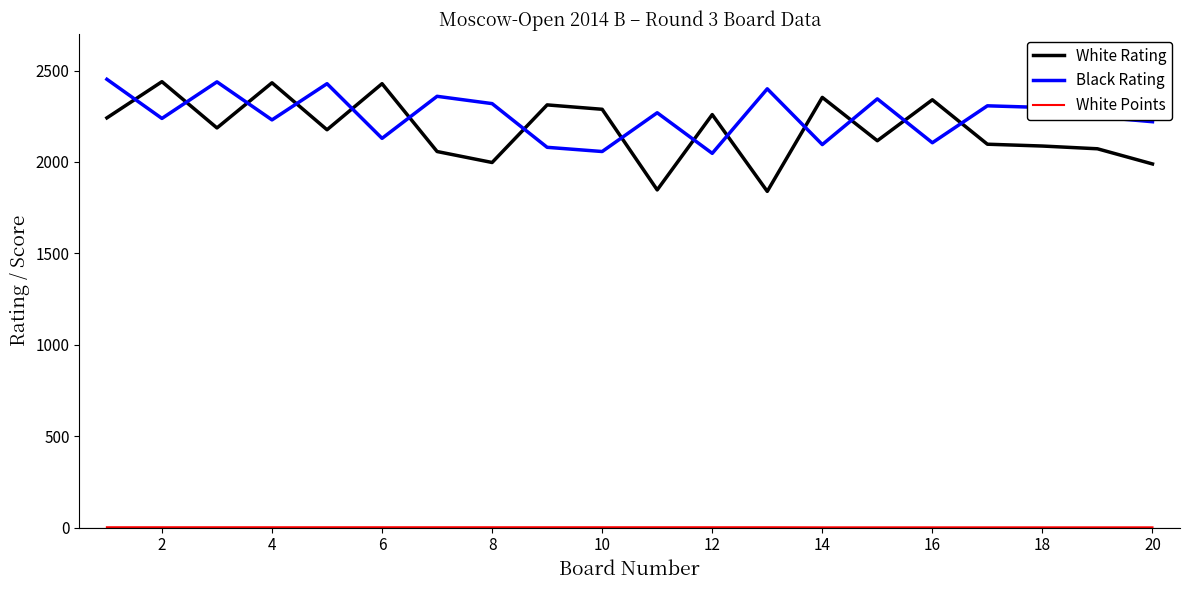

What is the maximum value shown in the chart?

2452.0